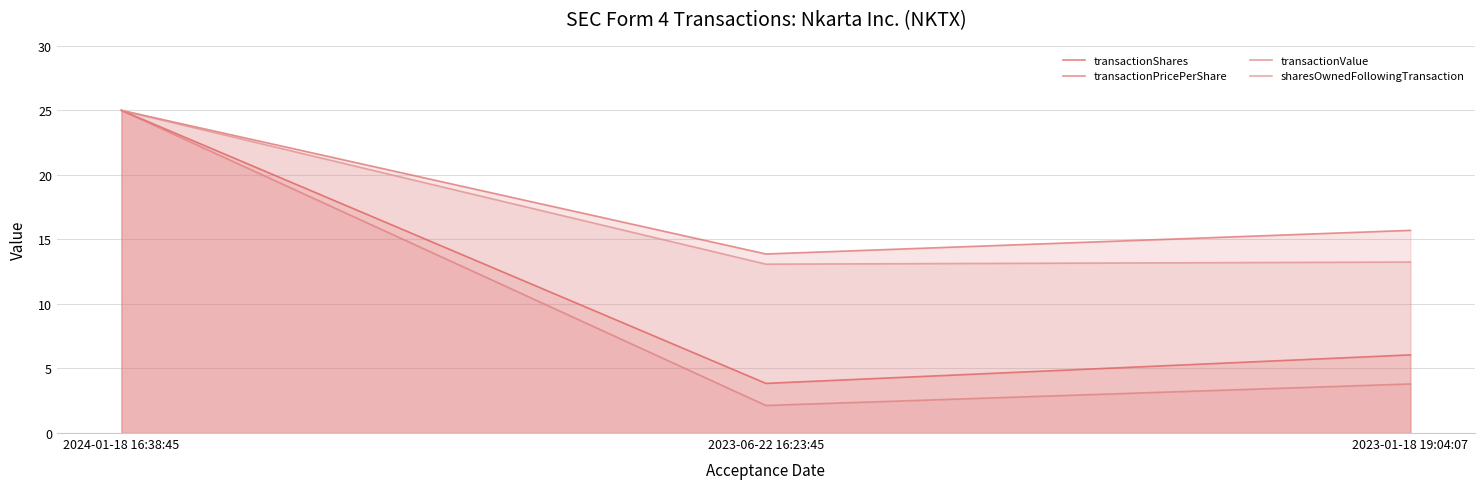

What is the total value across all series at 2023-06-22 16:23:45?

32.9